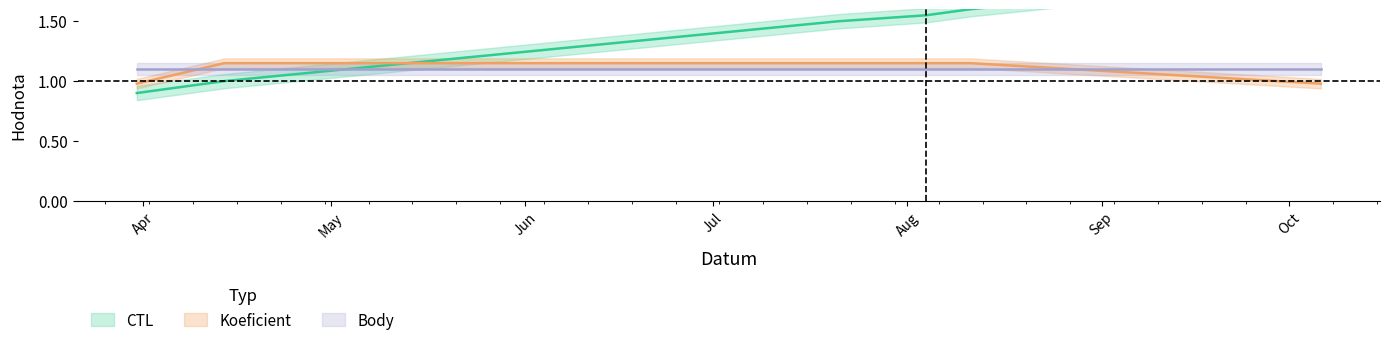

What is the value of the CTL point at the 5th from the left?

1.6